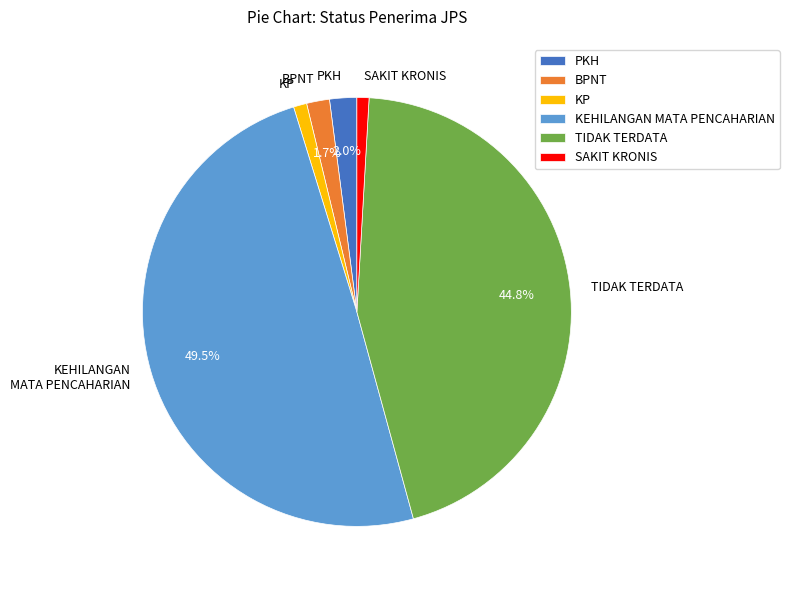

How many slices are in this pie chart?

6